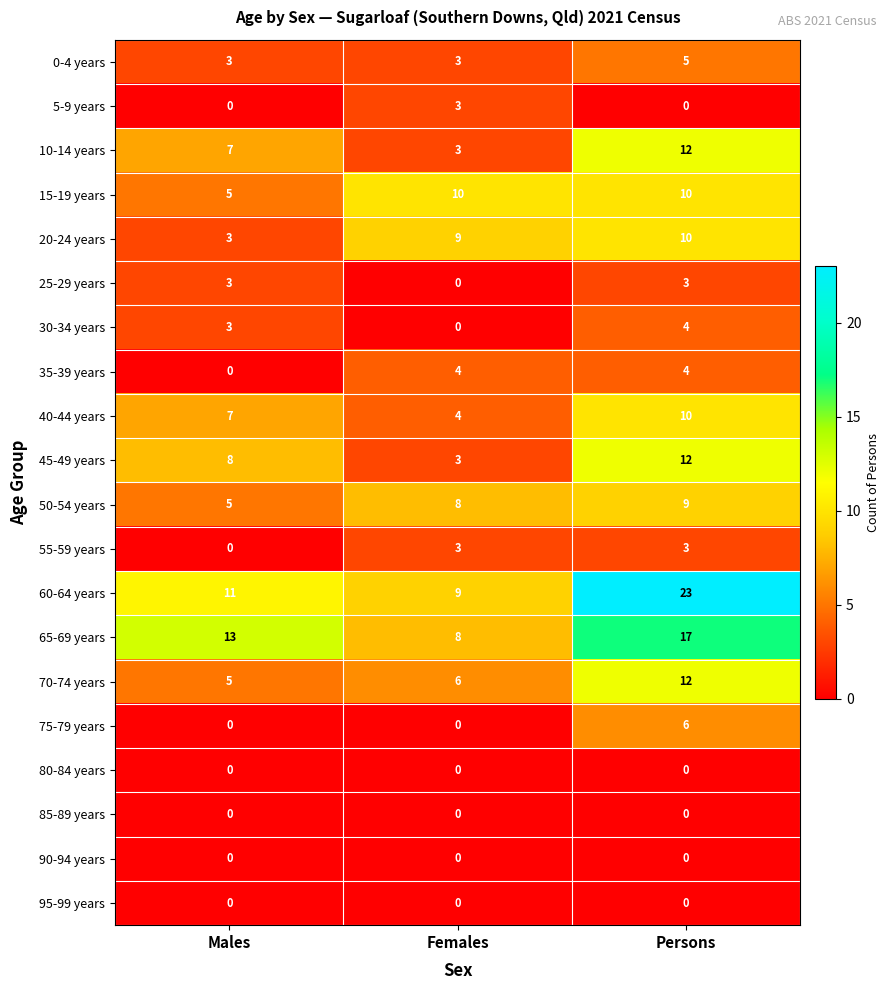

What is the difference between the second highest and minimum values in the 40-44 years series?

3